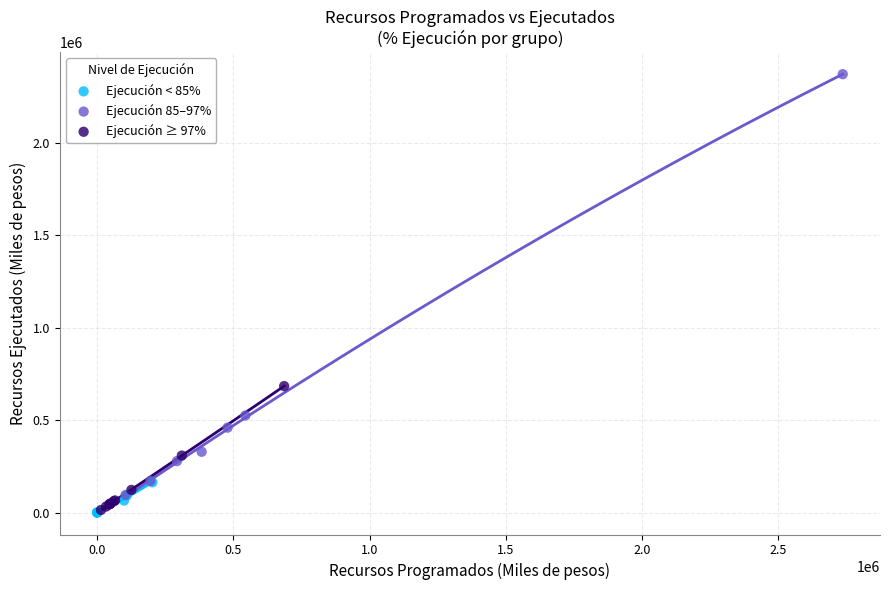

Which series has the largest Y range (max minus min)?

Ejecución 85–97%